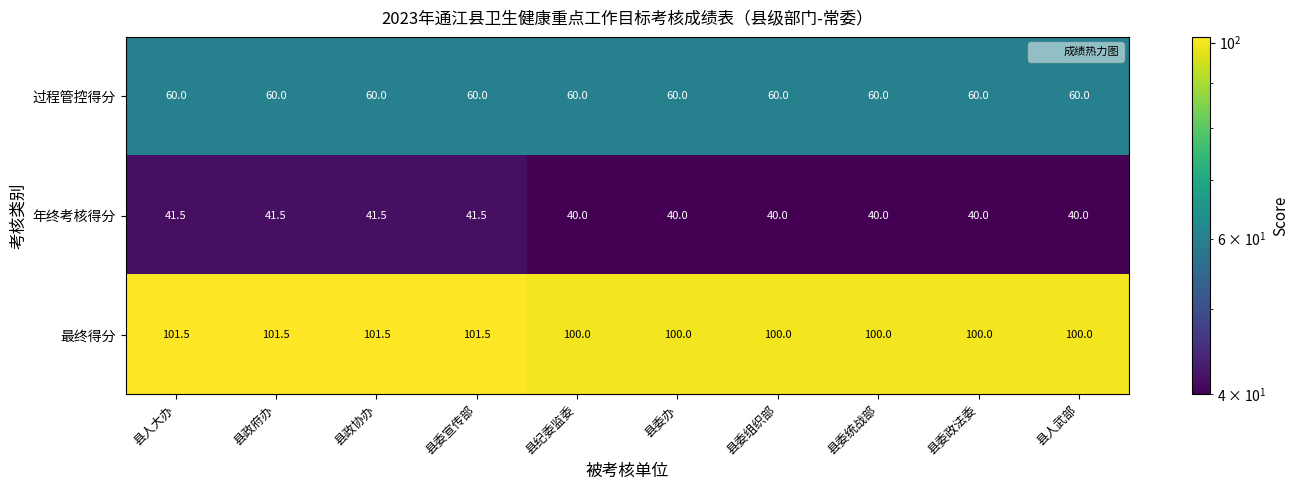

The value of 年终考核得分 at 县委办 is 71.5. True or false?

False